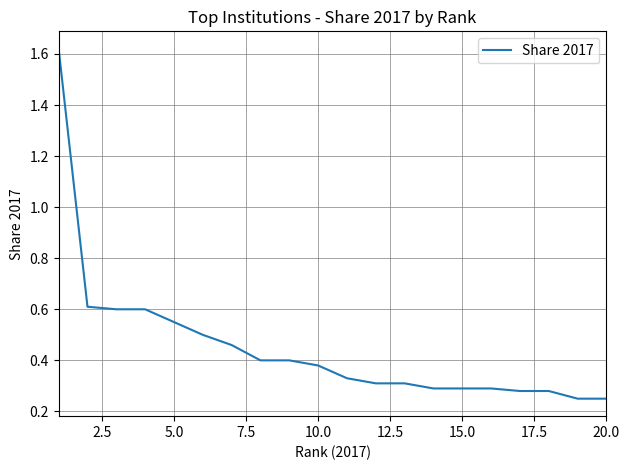

What is the difference between the maximum and minimum values?

1.4